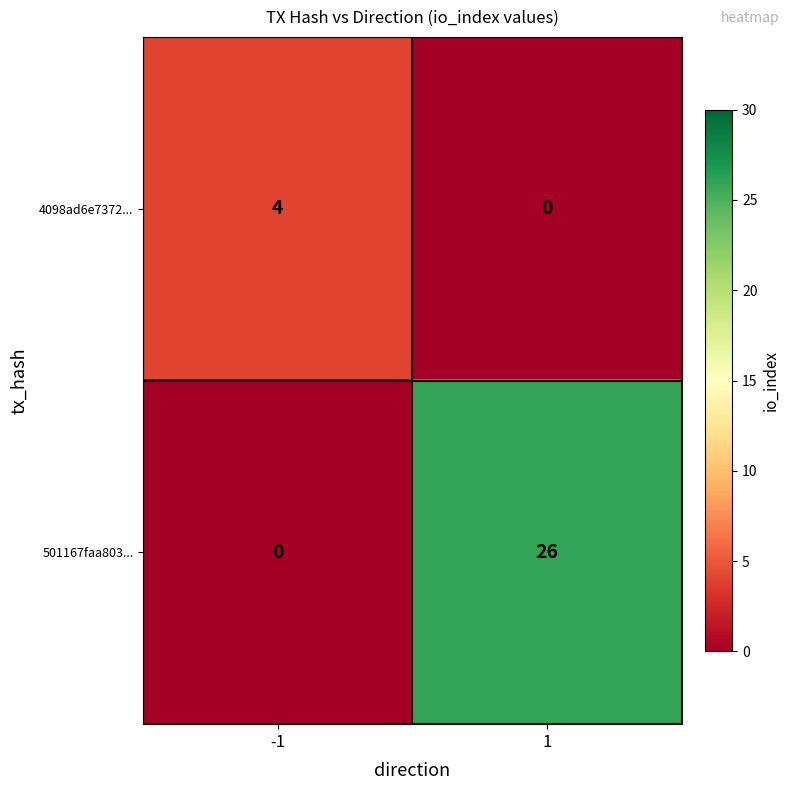

What is the total value across all series at -1?

4